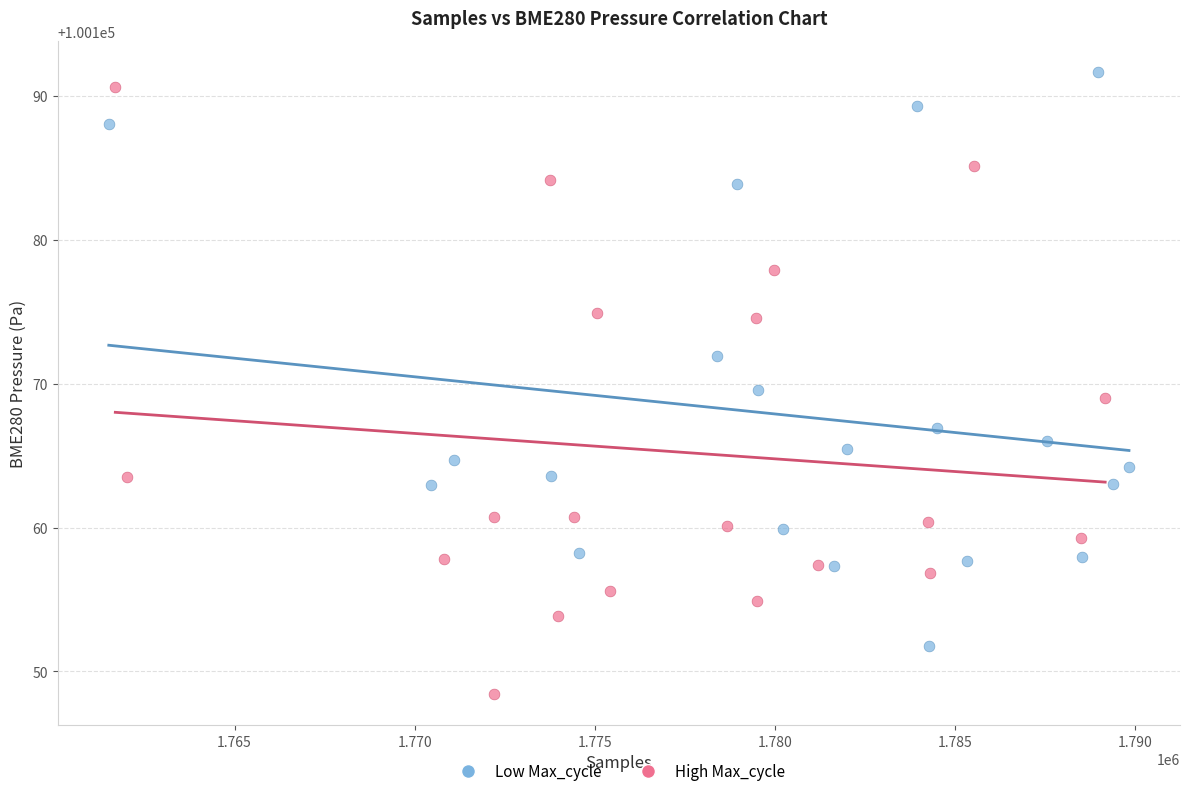

Which series contains the lowest Y value?

High Max_cycle